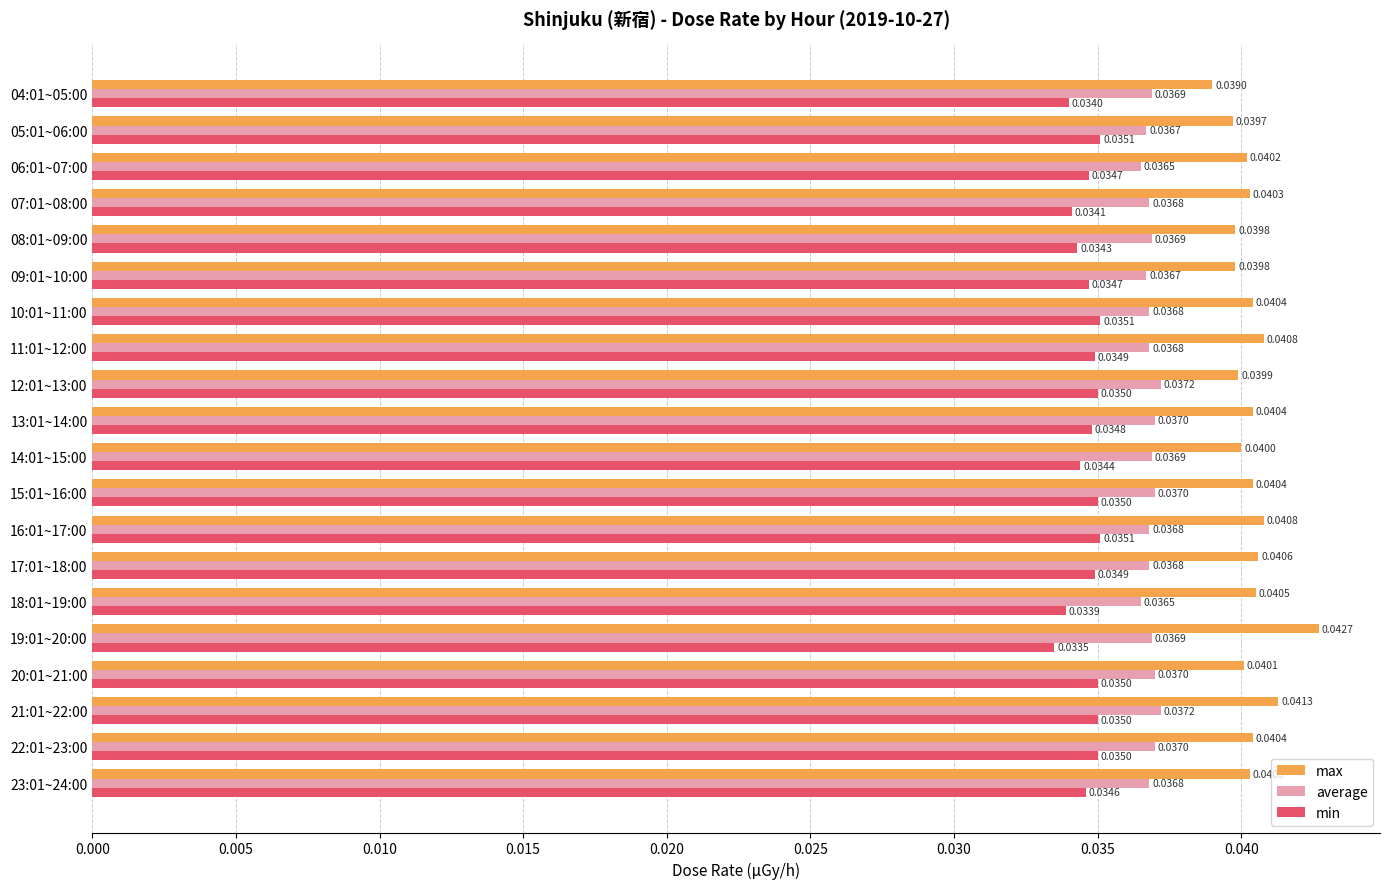

What are all the series names shown in the legend?

max, average, min